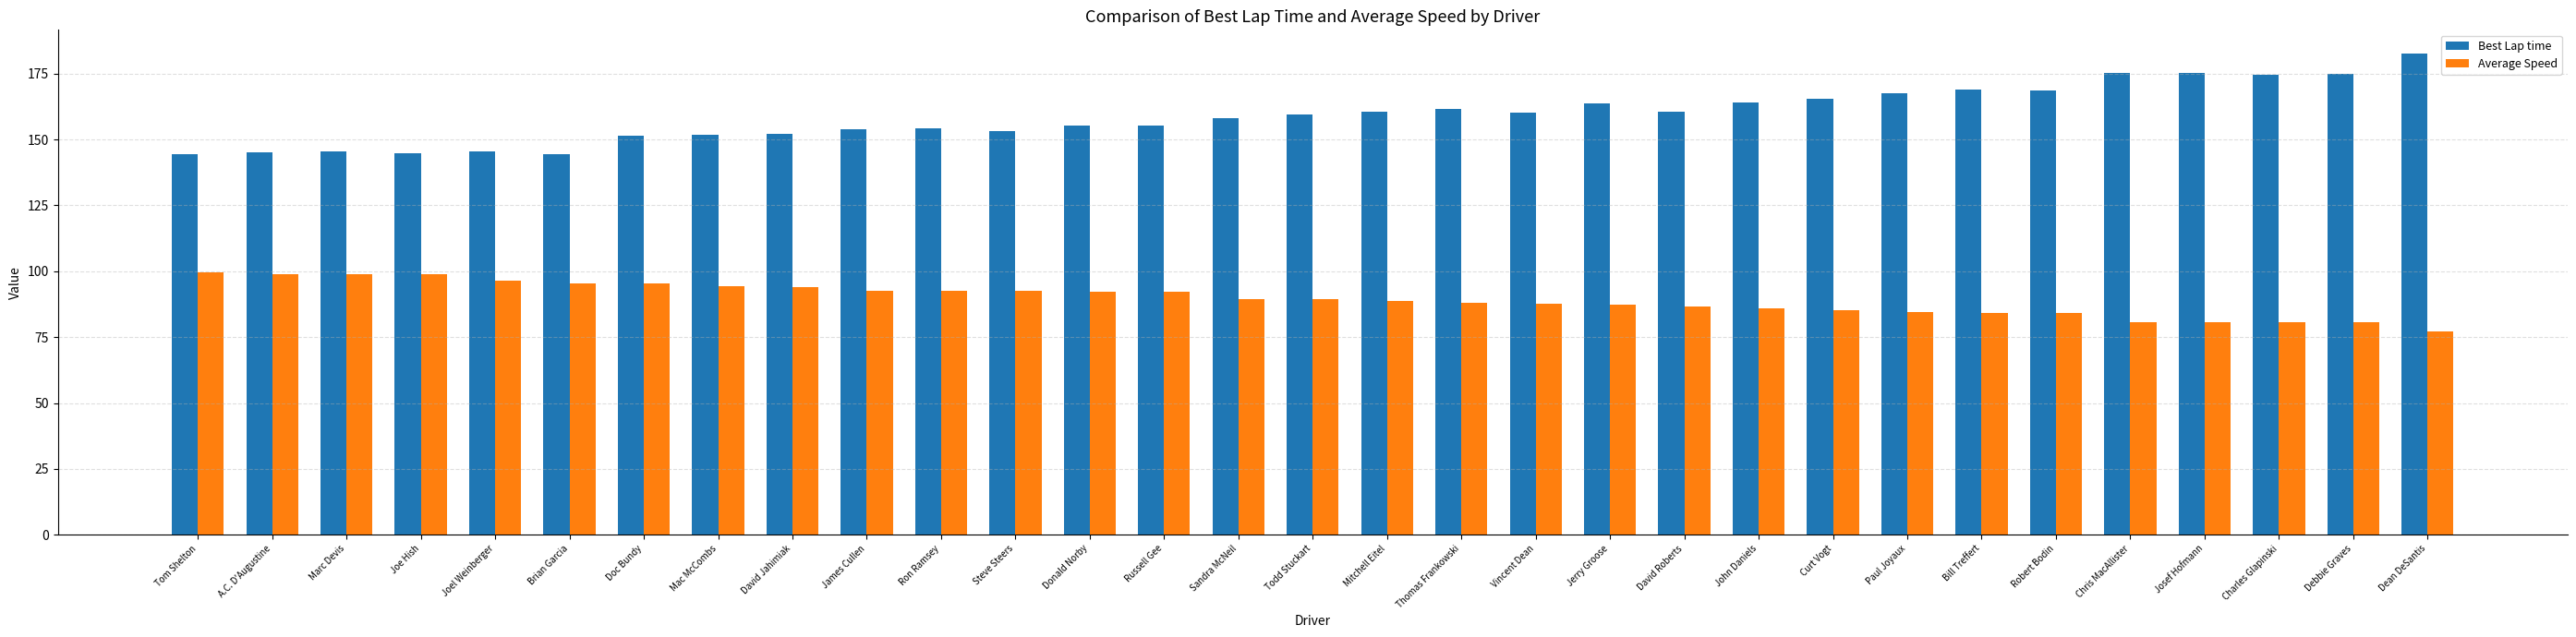

What position from the left is Steve Steers?

12